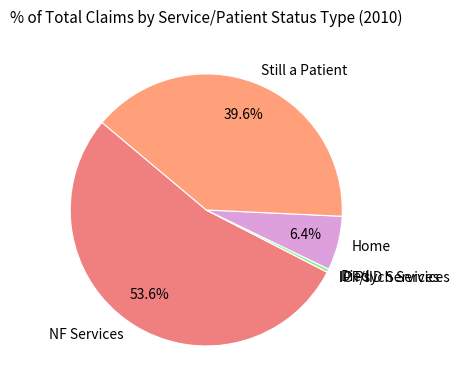

Which has a higher value, Home or NF Services?

NF Services